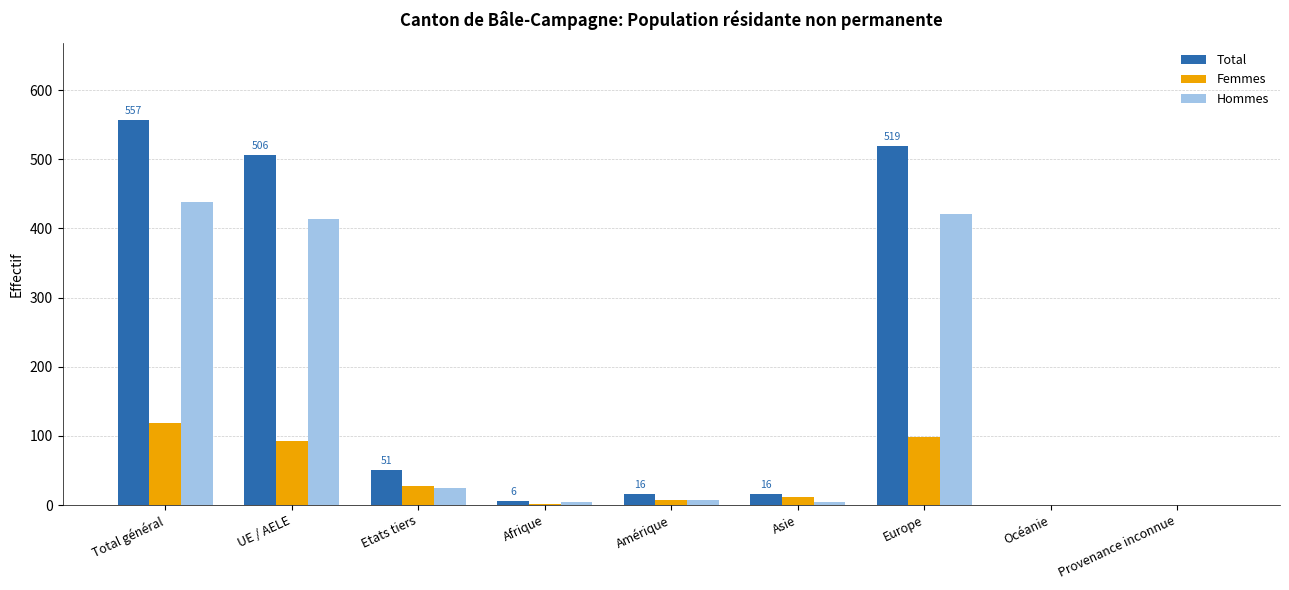

How many series are shown in this chart?

3